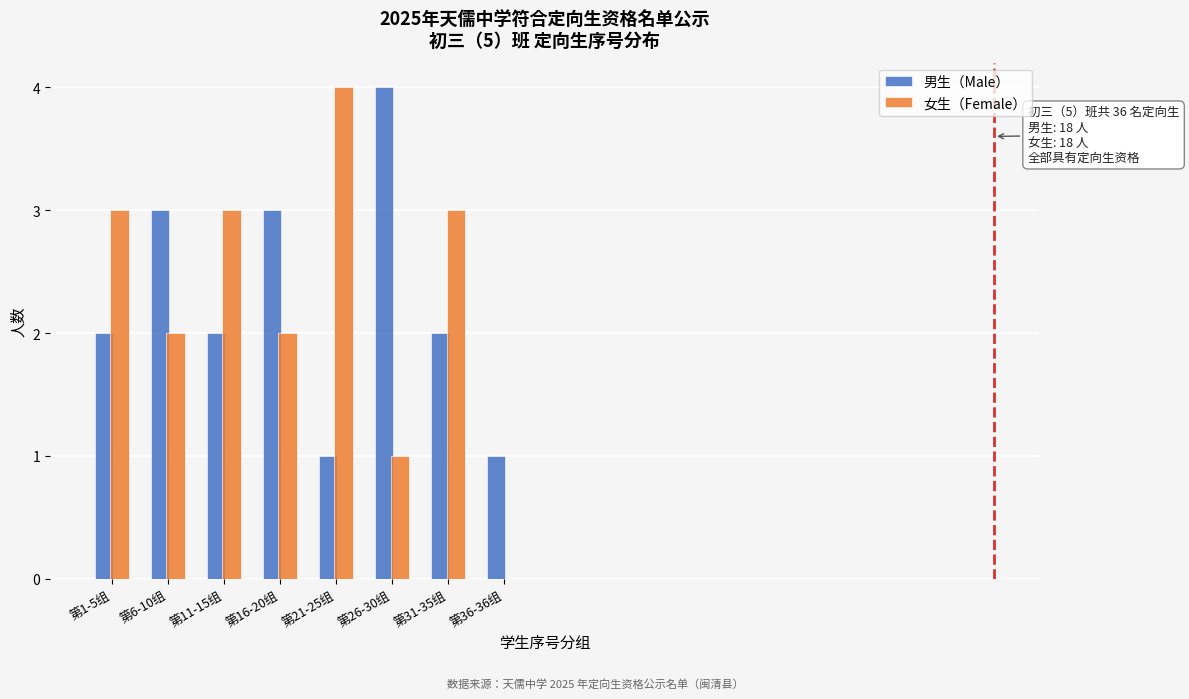

Reading left to right, list all the values displayed in this chart.

男生（Male）: 第1-5组=2	第6-10组=3	第11-15组=2	第16-20组=3	第21-25组=1	第26-30组=4	第31-35组=2	第36-36组=1
女生（Female）: 第1-5组=3	第6-10组=2	第11-15组=3	第16-20组=2	第21-25组=4	第26-30组=1	第31-35组=3	第36-36组=0